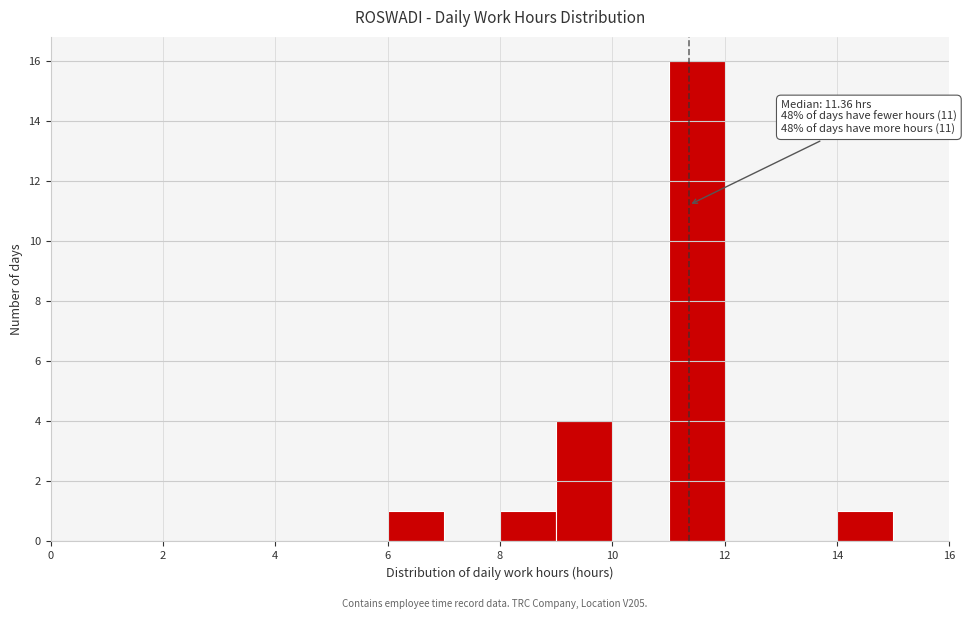

Over which range of the x-axis is the bar tallest?

11 to 12